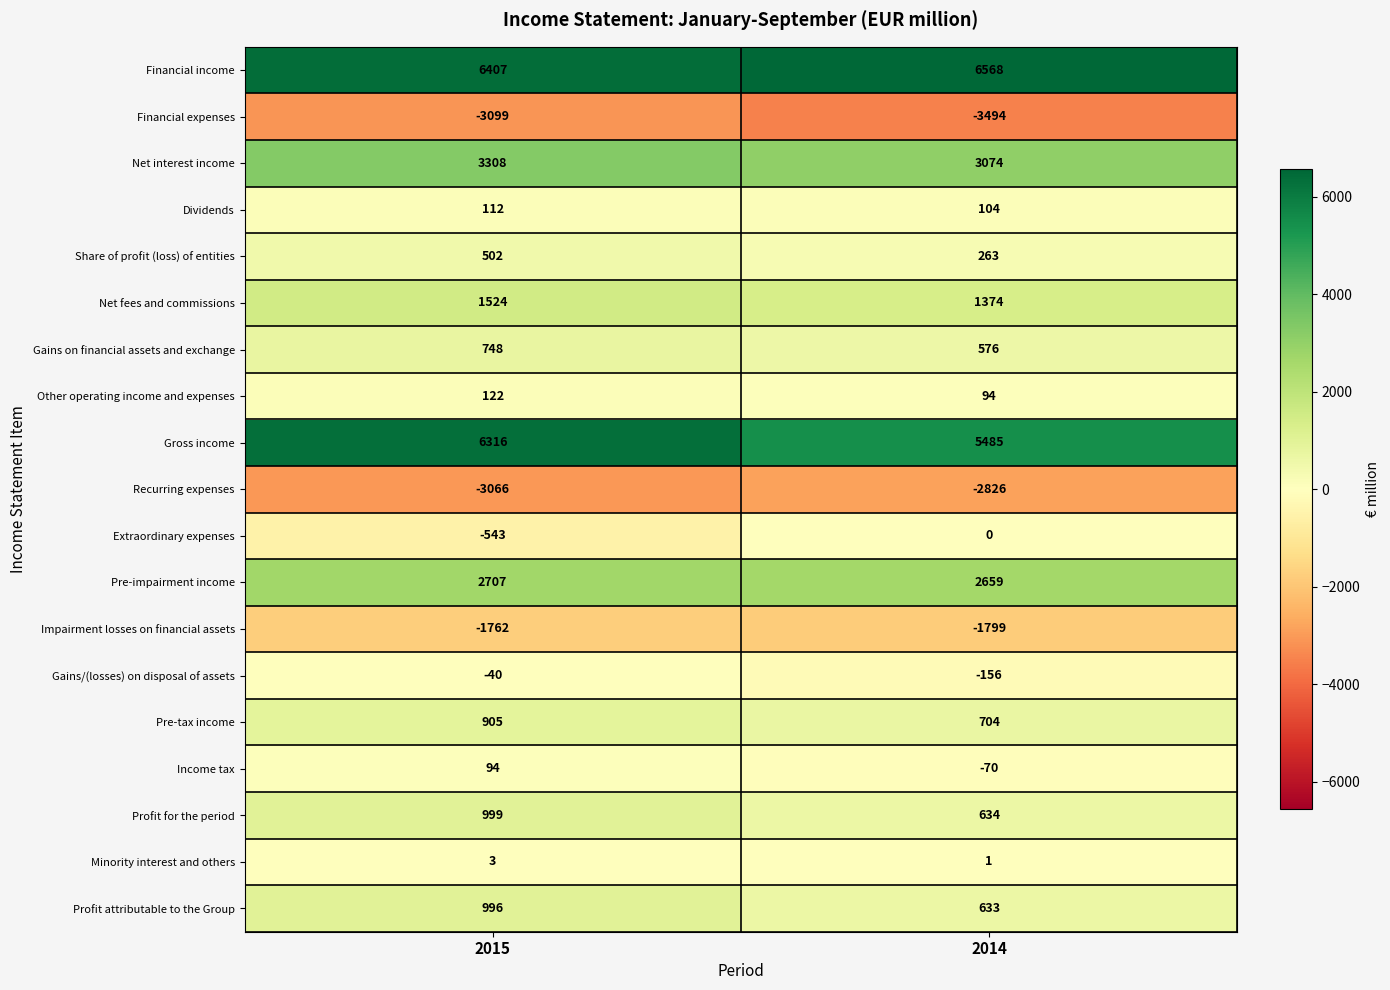

Which series has the widest spread of values?

Gross income